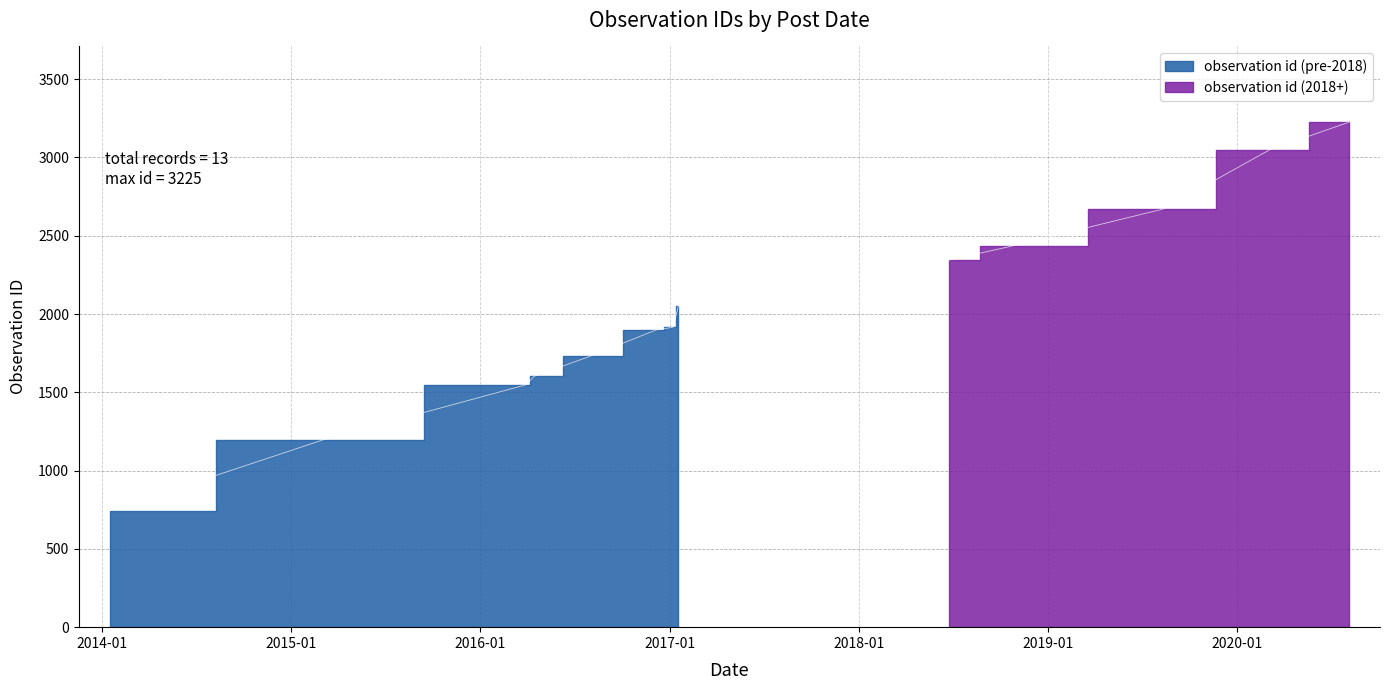

What is the difference between the maximum and minimum values?

2481